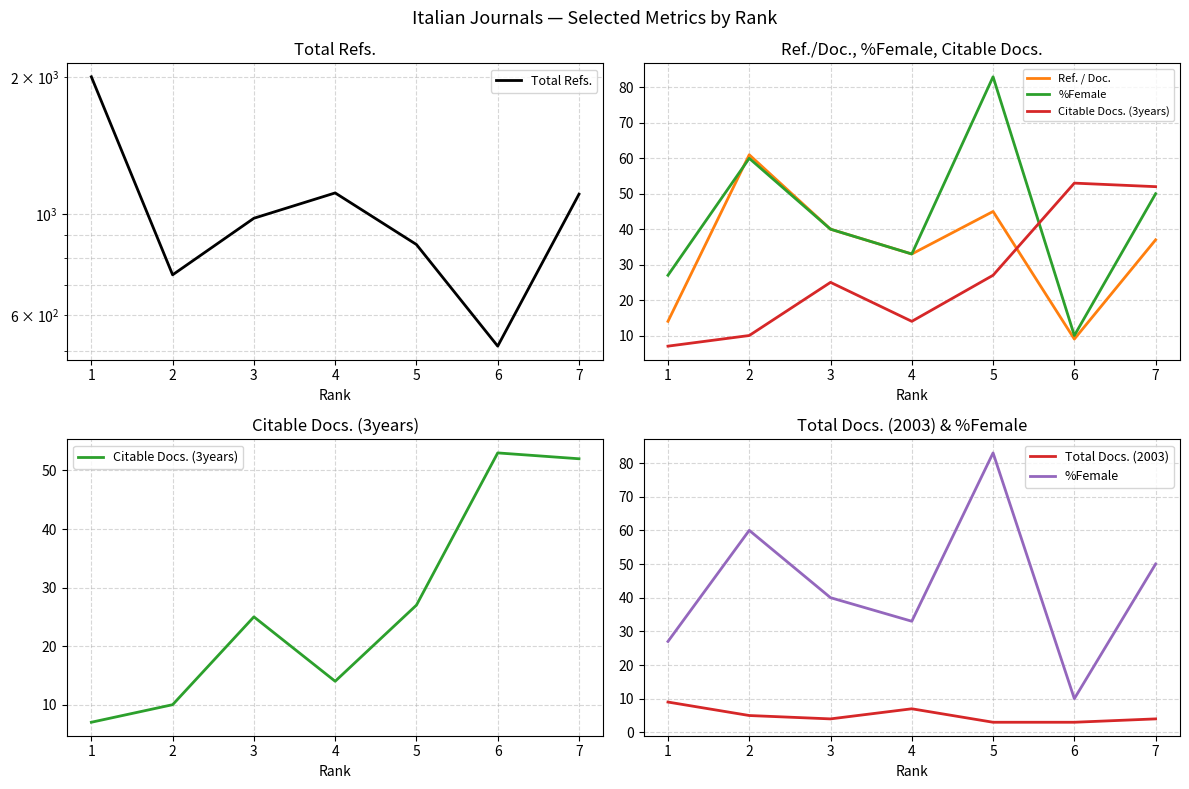

True or false: %Female and Total Docs. (2003) intersect in this chart.

False